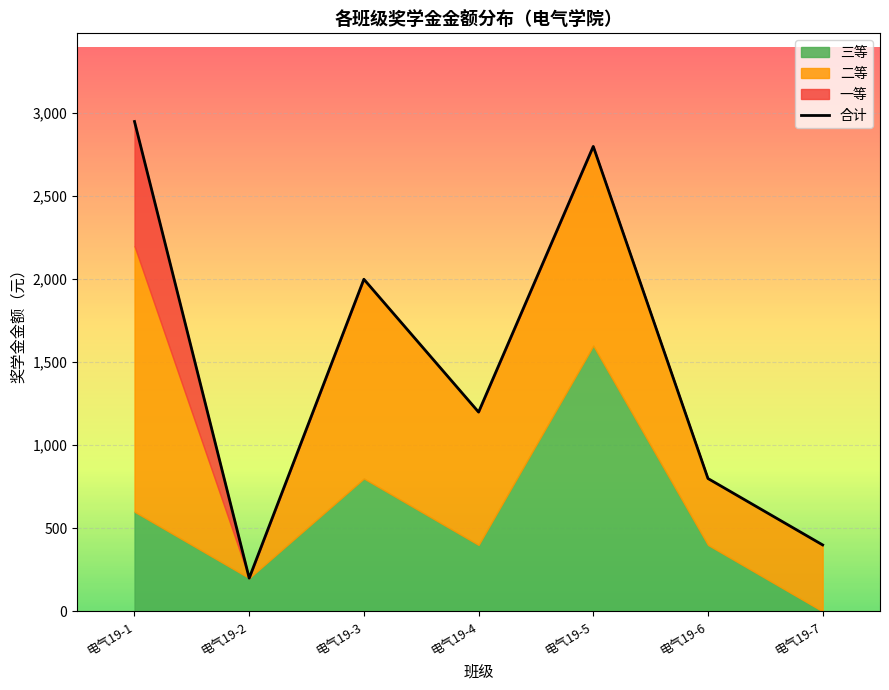

Count the number of values greater than 1200.

3